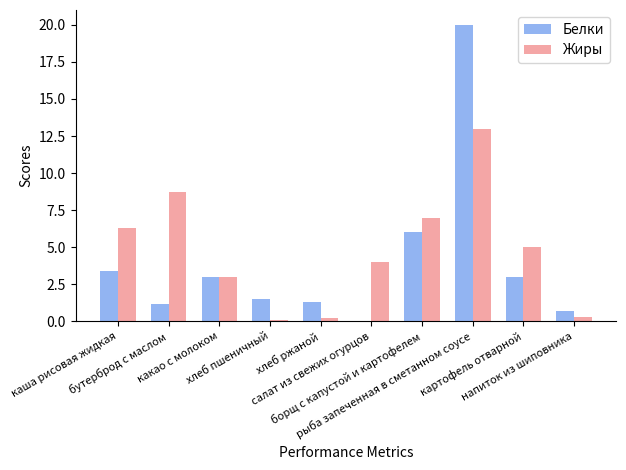

What is the sum of all Жиры values?

47.6